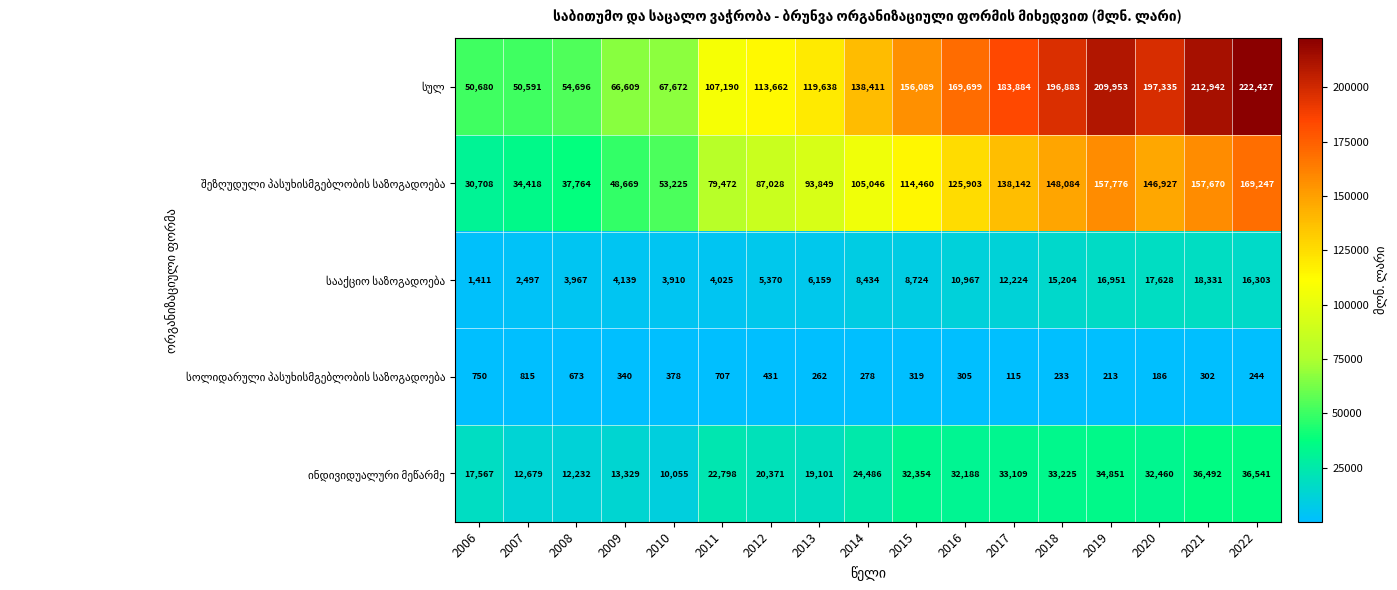

How many data points does each series have?

17